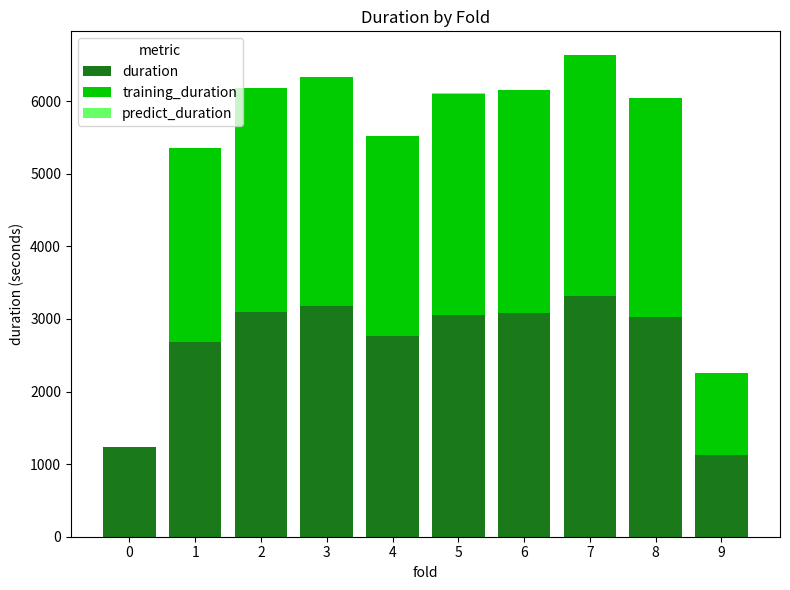

What is the total value across all series at 0?

1234.1